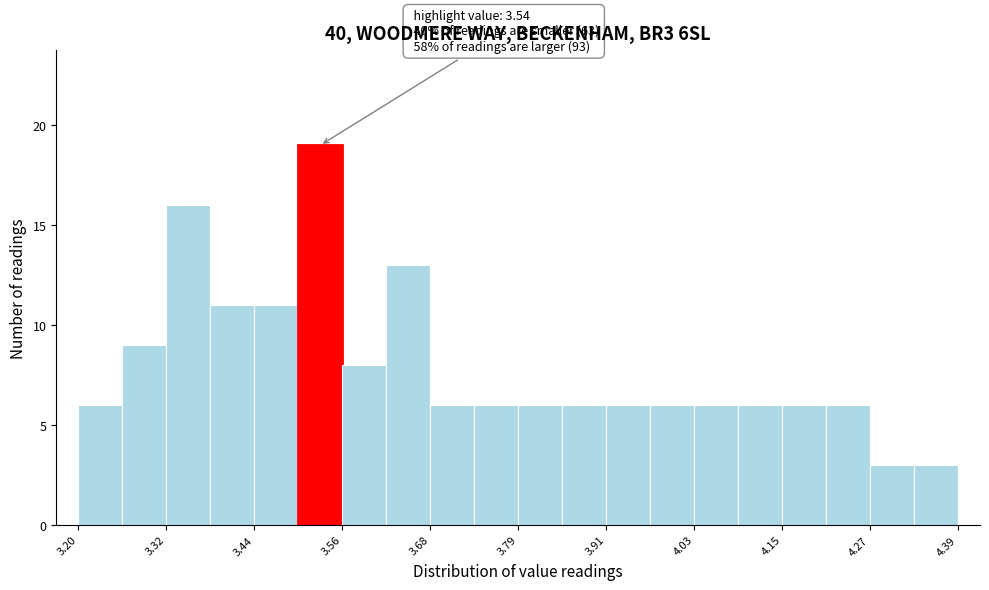

Read against the x-axis, roughly where is the centre of the tallest bar?

3.52